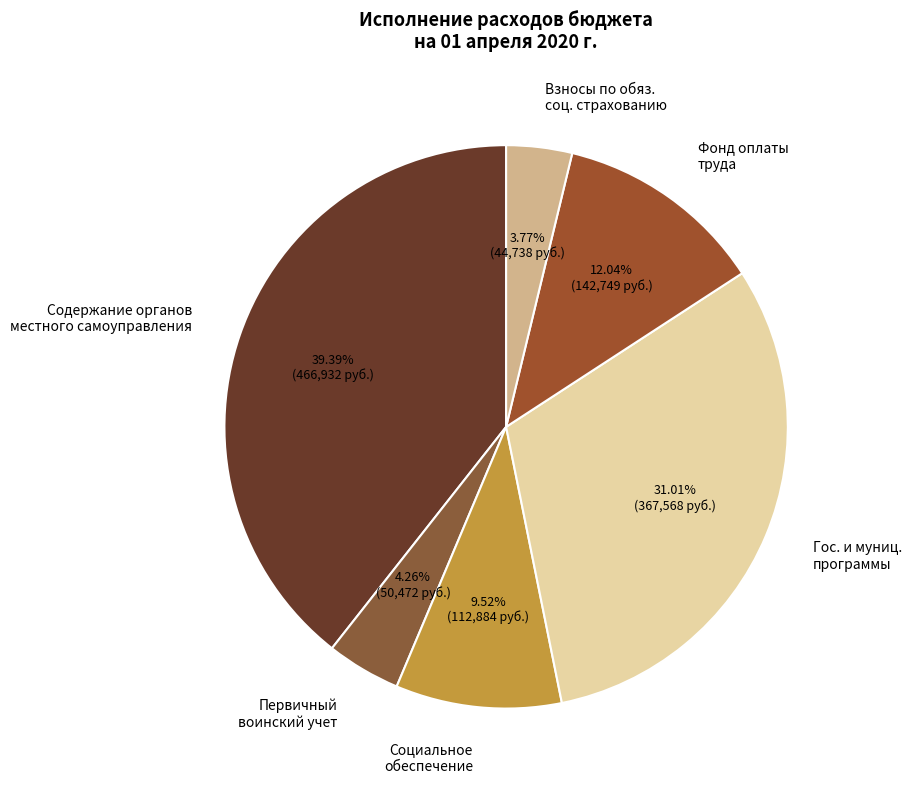

Between Социальное обеспечение and Содержание органов местного самоуправления, which is larger?

Содержание органов местного самоуправления